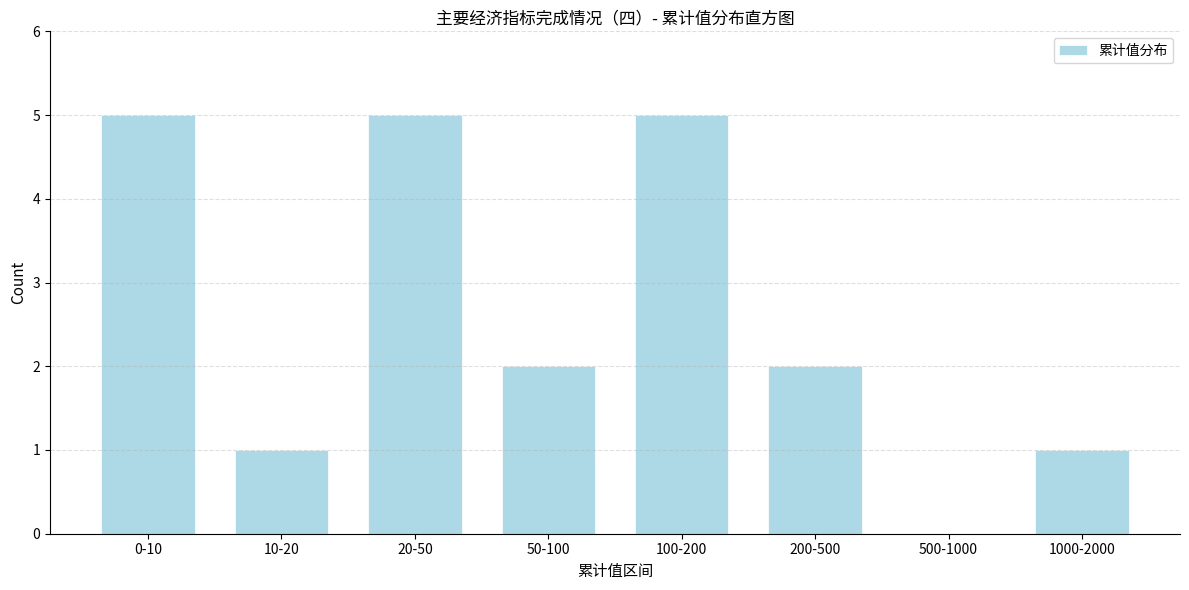

Reading left to right, transcribe all the data shown in this chart.

0-10=5	10-20=1	20-50=5	50-100=2	100-200=5	200-500=2	500-1000=0	1000-2000=1